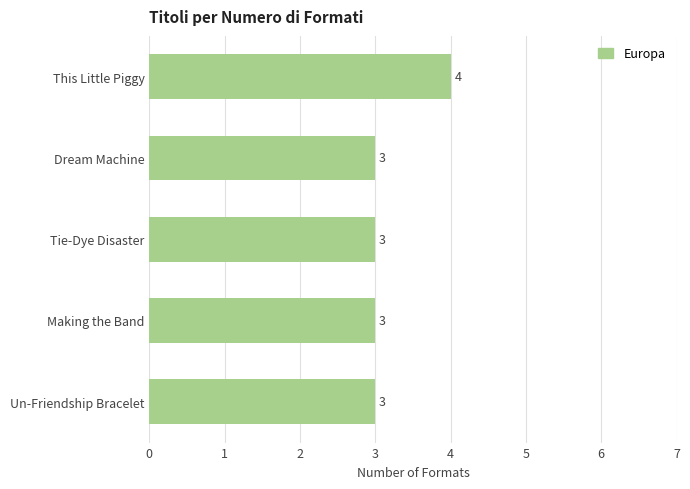

Between Making the Band and This Little Piggy, which is larger?

This Little Piggy